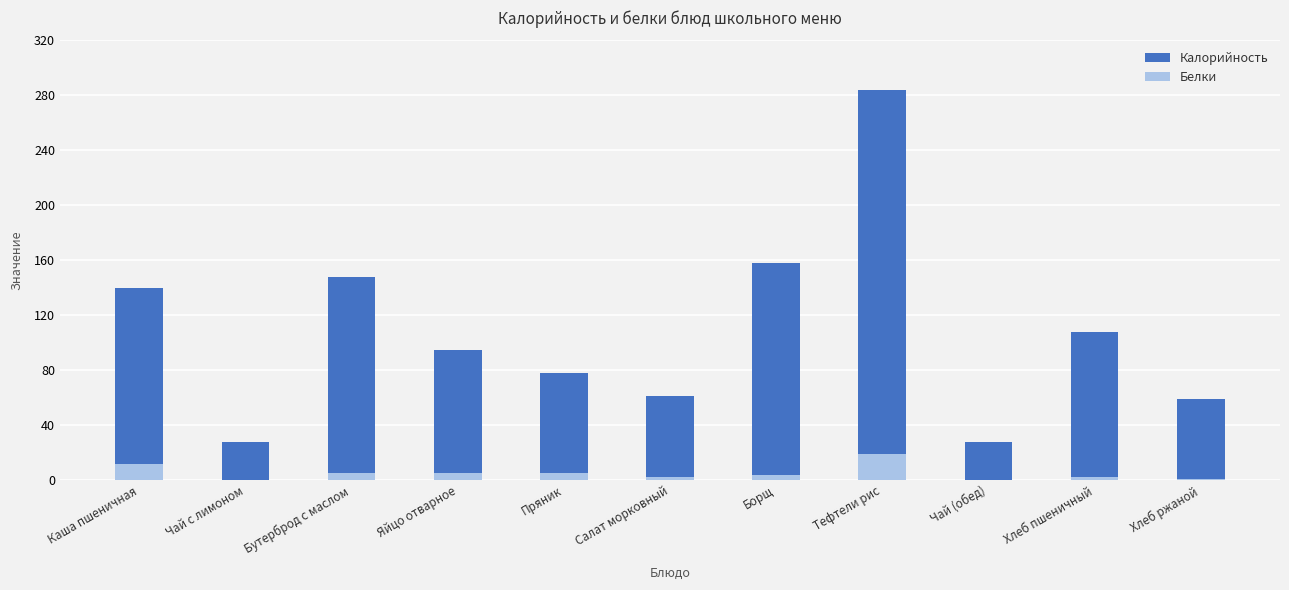

At how many categories does at least one series exceed 70?

7